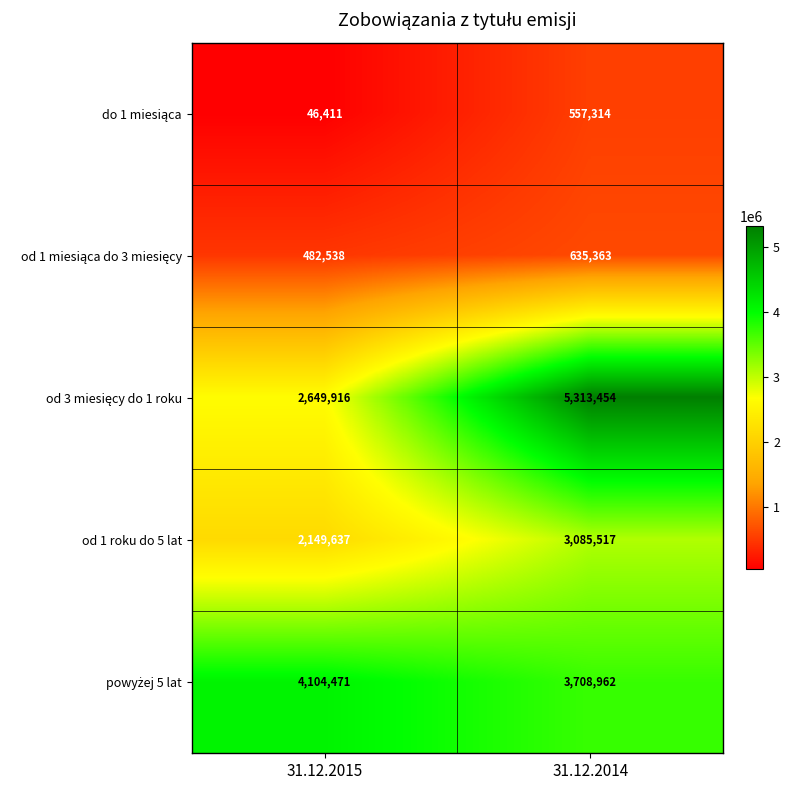

Which label corresponds to the largest value in the chart?

31.12.2014